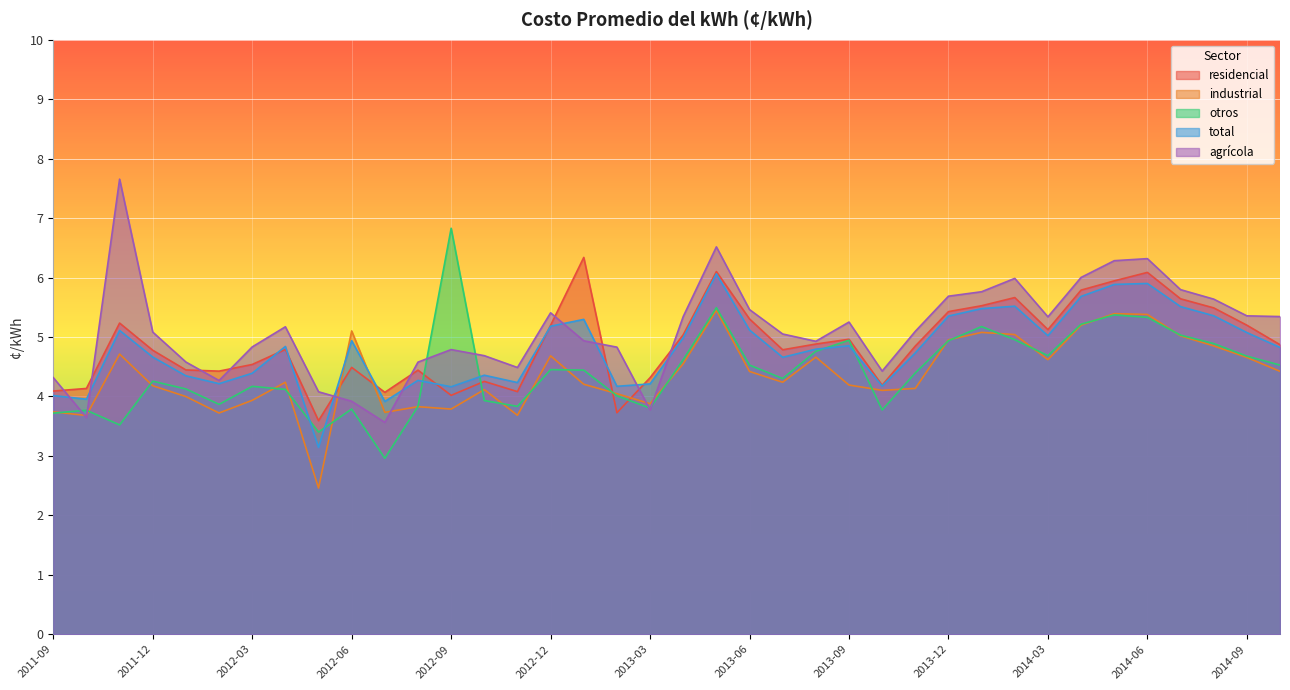

What is the difference between the highest and lowest values at 2013-04?

0.8